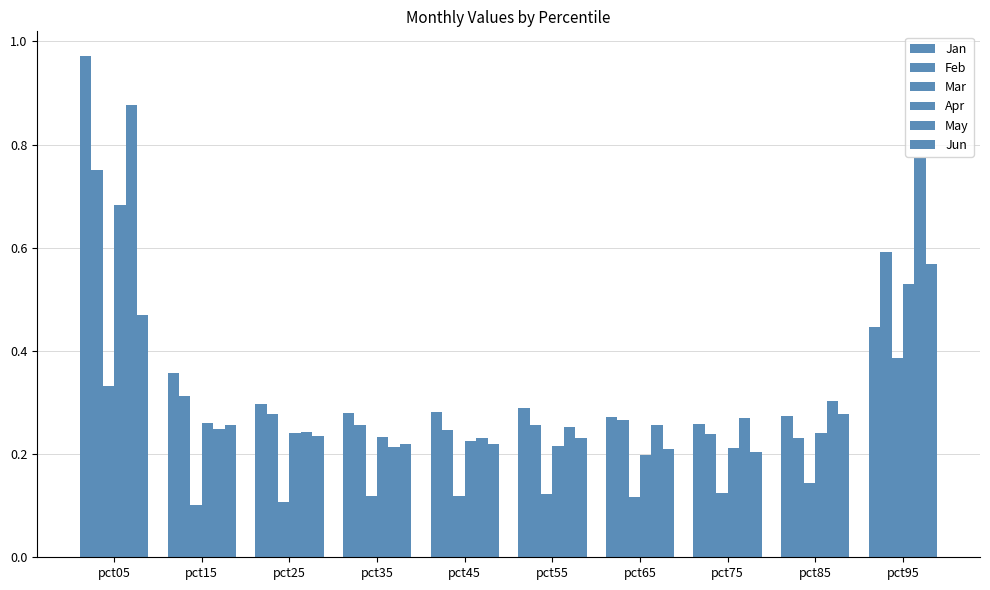

Where is Apr nearest to the value 0?

pct65